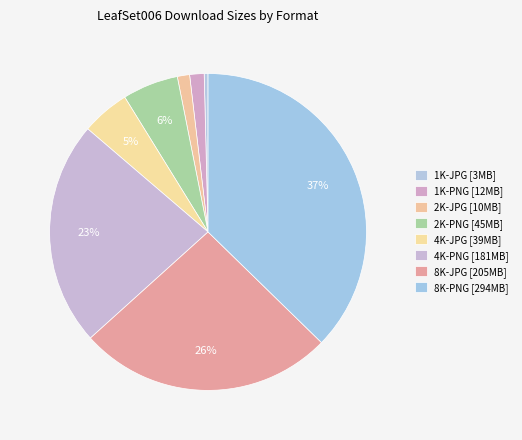

True or false: 8K-PNG accounts for 37% of the total.

True